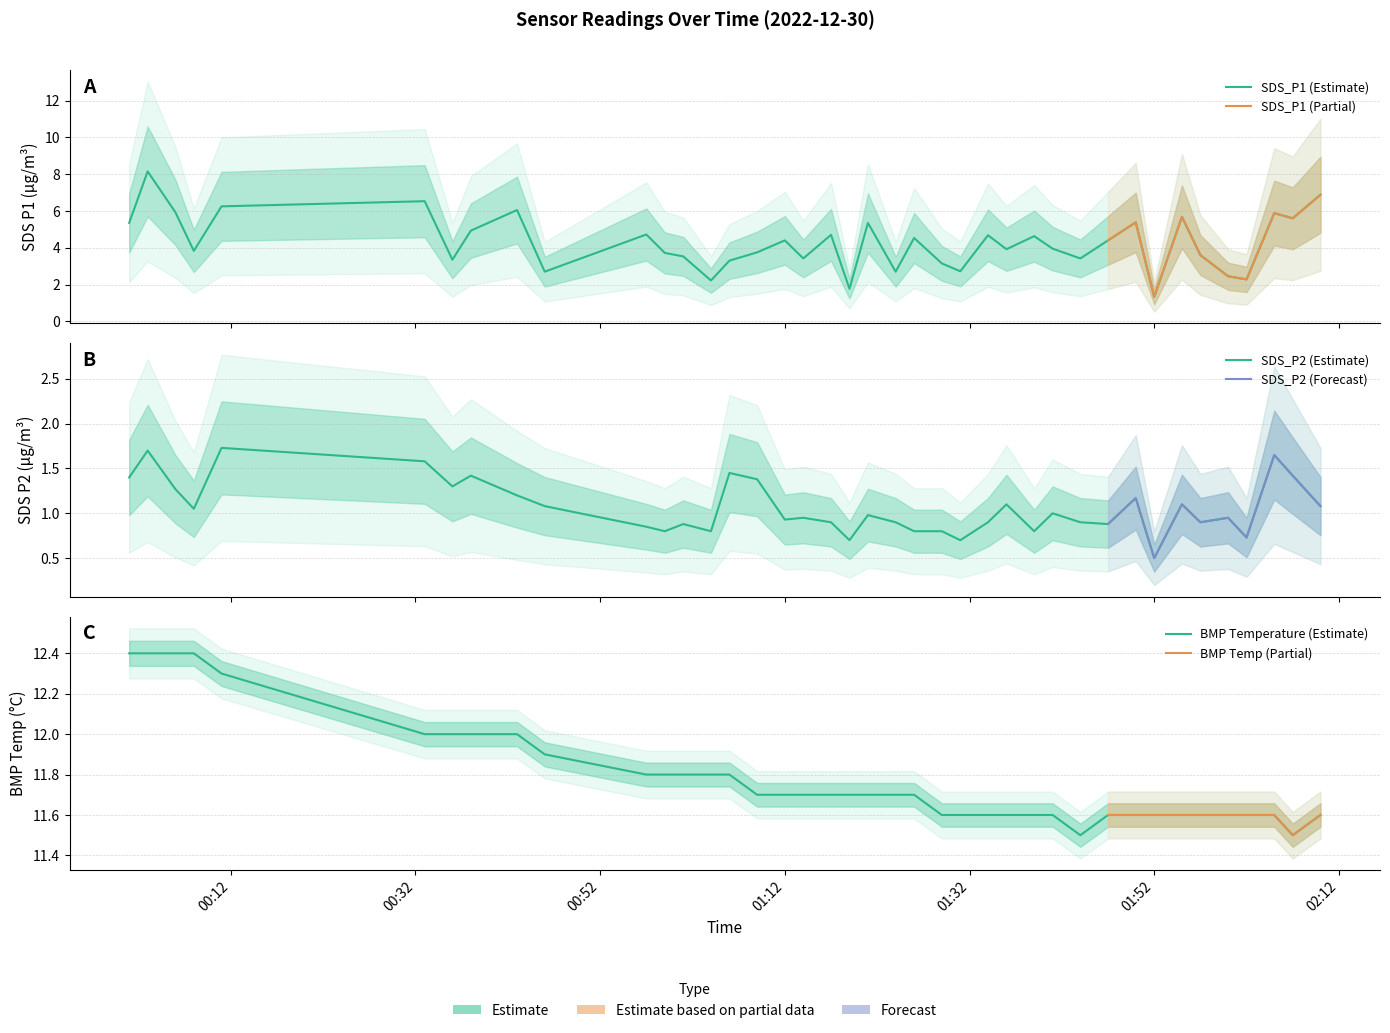

At which label does SDS_P1 reach its peak?

2022/12/30 00:03